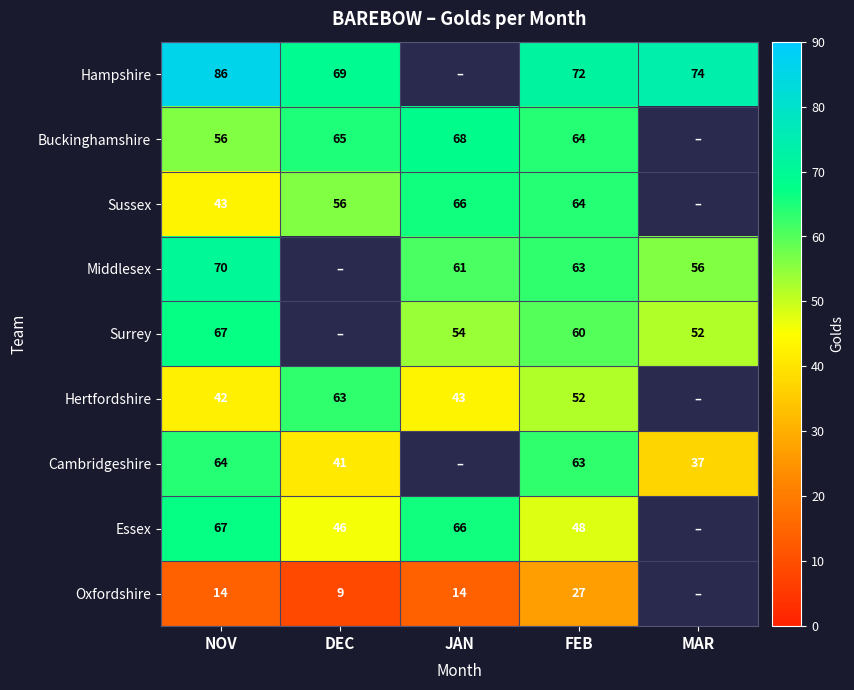

What is the difference between the Hampshire values at NOV and FEB?

14